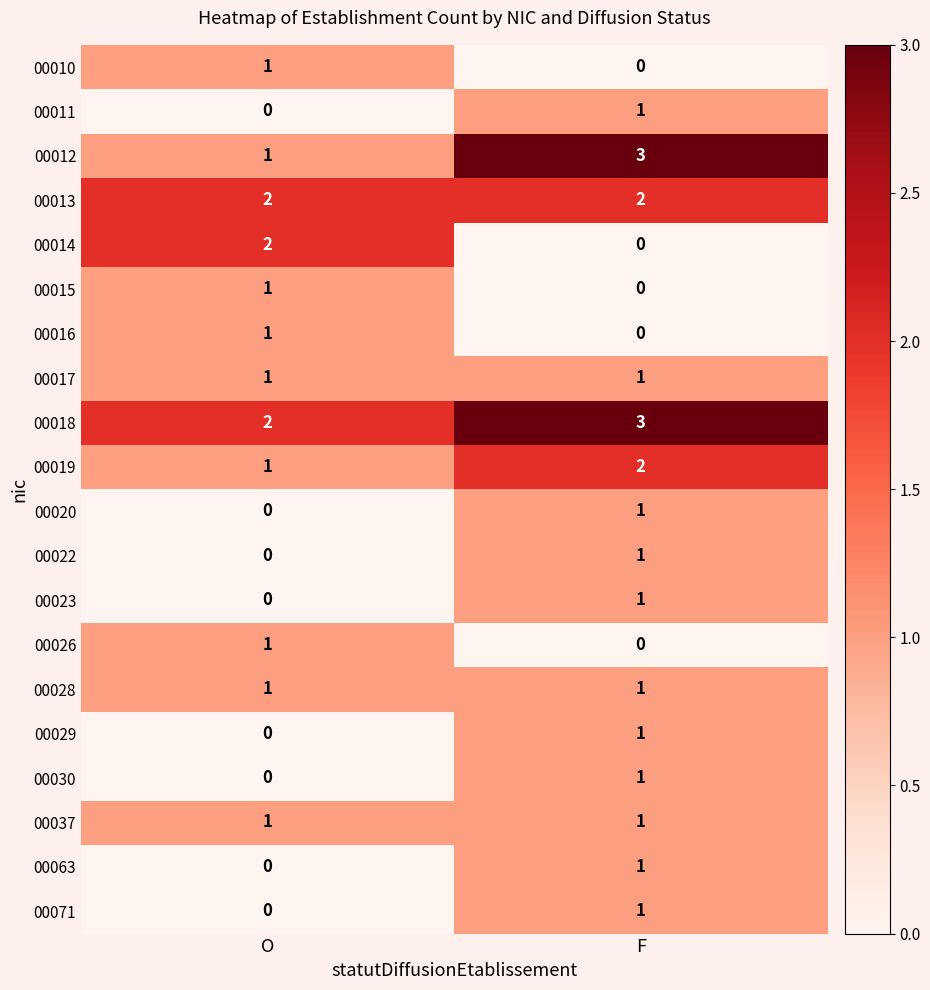

The 00016 series shows 1 at O. True or false?

True